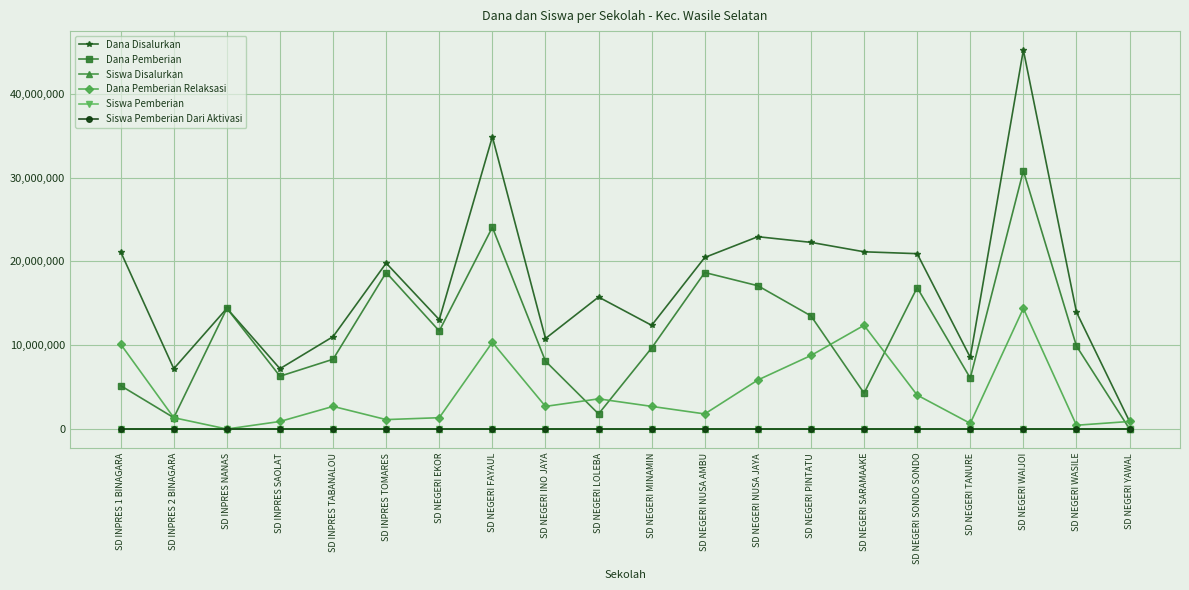

At which category does Dana Pemberian reach its first local peak?

SD INPRES NANAS